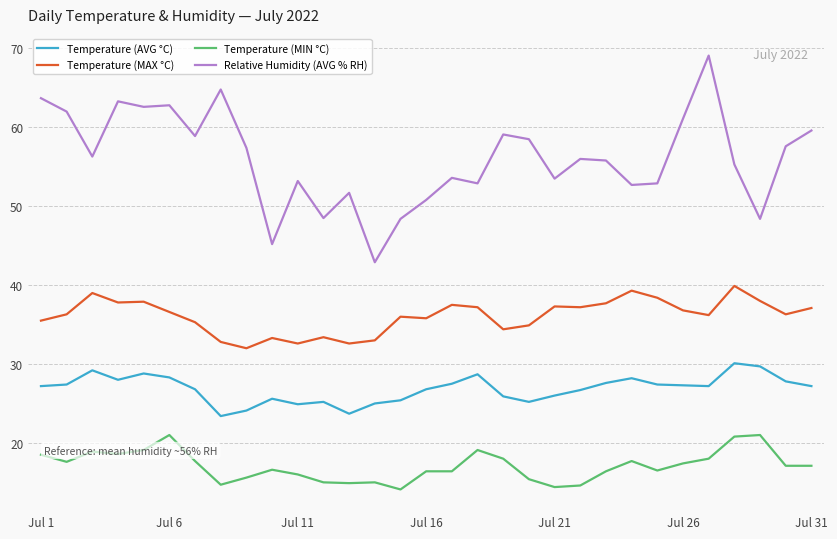

True or false: Relative Humidity (AVG % RH) has more than 1 points higher than both neighbors.

True